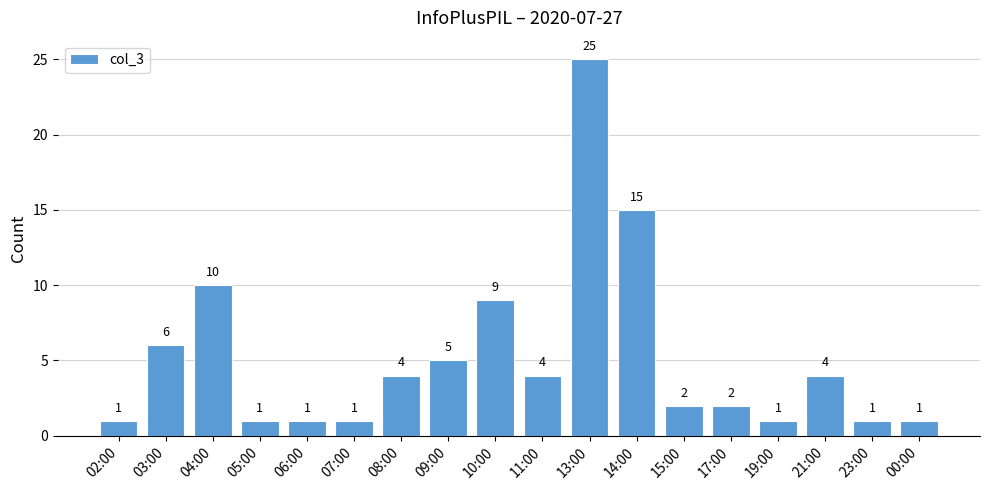

Which has a higher value, 14:00 or 02:00?

14:00